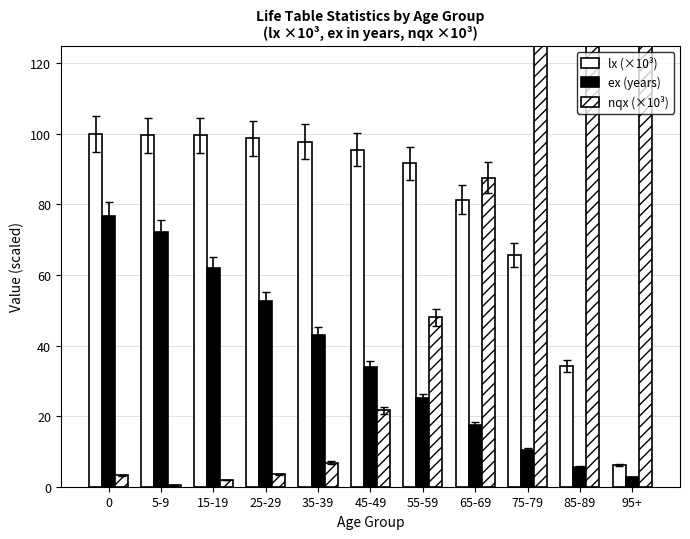

The value of lx (×10³) at 5-9 is 99.6. True or false?

True